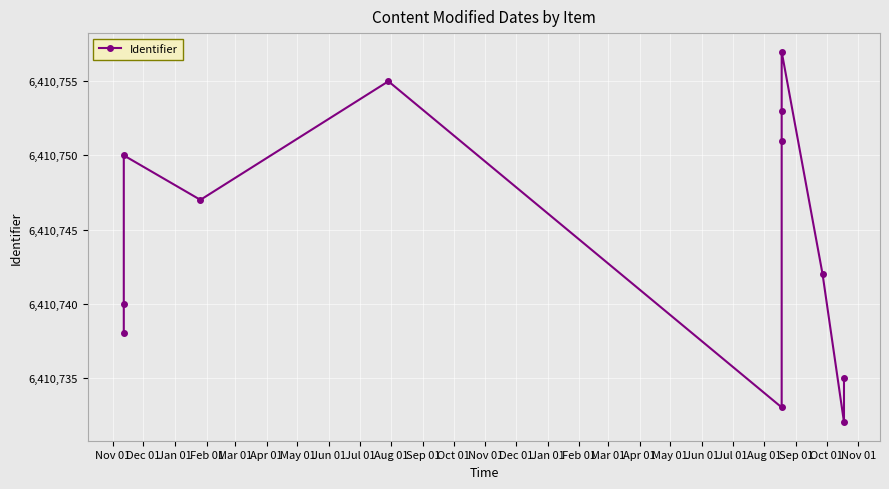

List the labels in order of value, largest first.

Jul 01, Mar 01, Jun 01, May 01, Jan 01, Feb 01, Aug 01, Dec 01, Nov 01, Oct 01, Apr 01, Sep 01